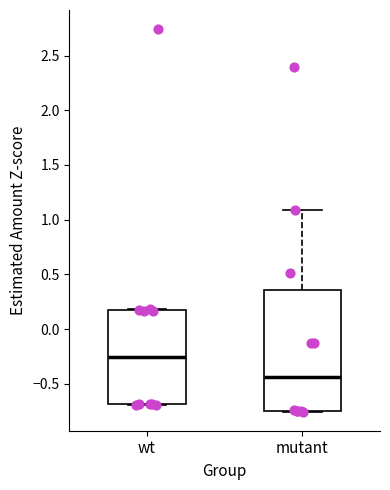

Reading left to right, transcribe this box plot: for each box, give where its median line is, the range the box spans, and where its two whiskers end, as read against the y-axis. The values are not printed on the chart, so give them approximately, as read against the axis.

wt: median -0.25, box -0.70 to 0.20, whiskers -0.70 to 0.20
mutant: median -0.45, box -0.75 to 0.35, whiskers -0.75 to 1.10